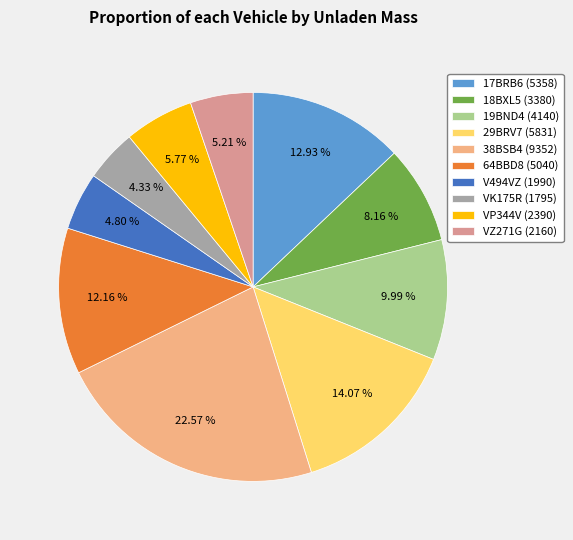

Approximately how many times larger is the value at 17BRB6 compared to VP344V?

2.2